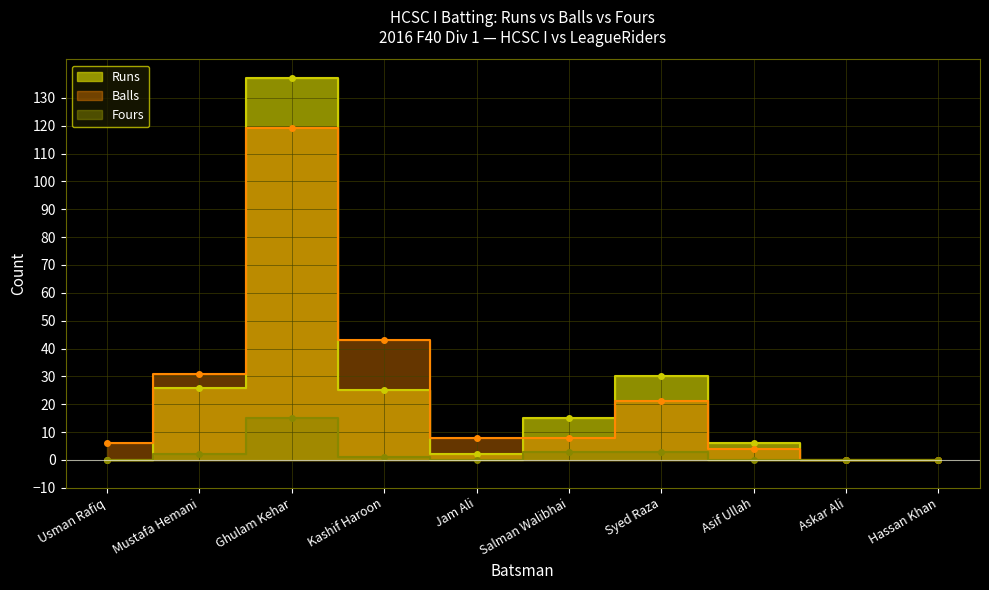

What are all the series names shown in the legend?

Runs, Balls, Fours